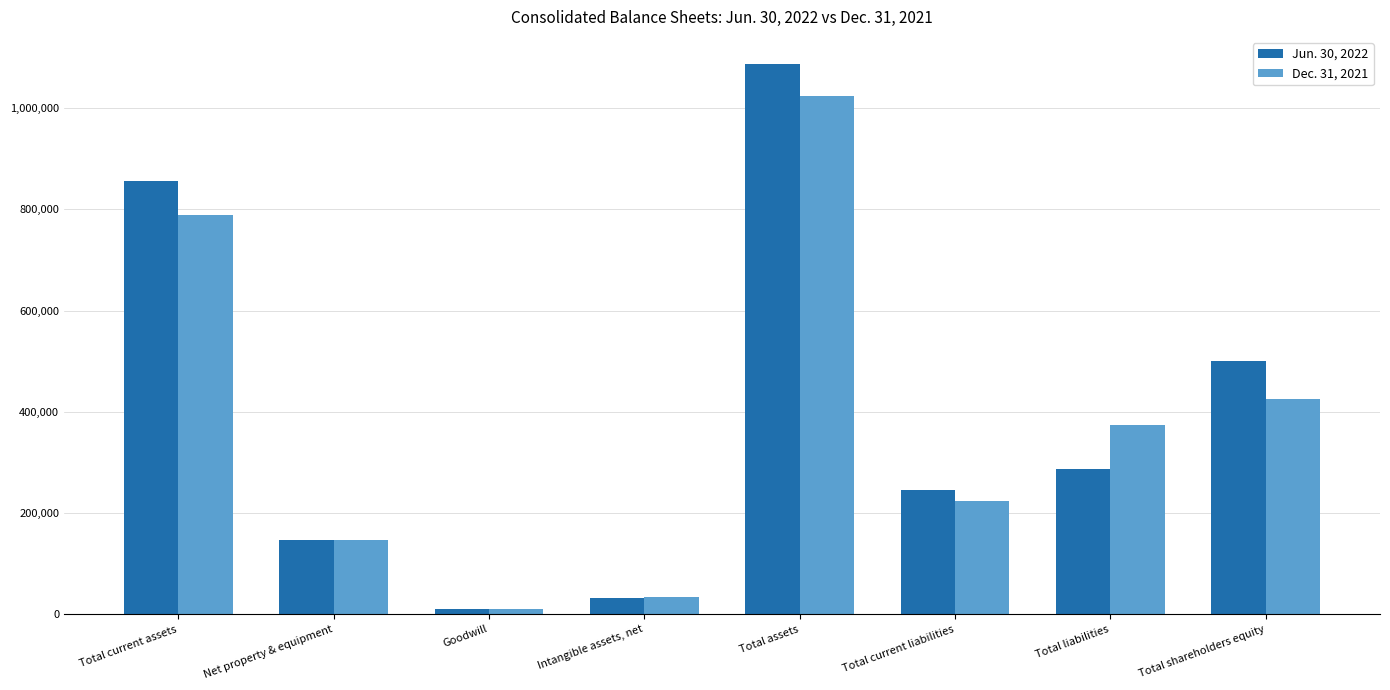

Read the Jun. 30, 2022 value at Goodwill.

10496